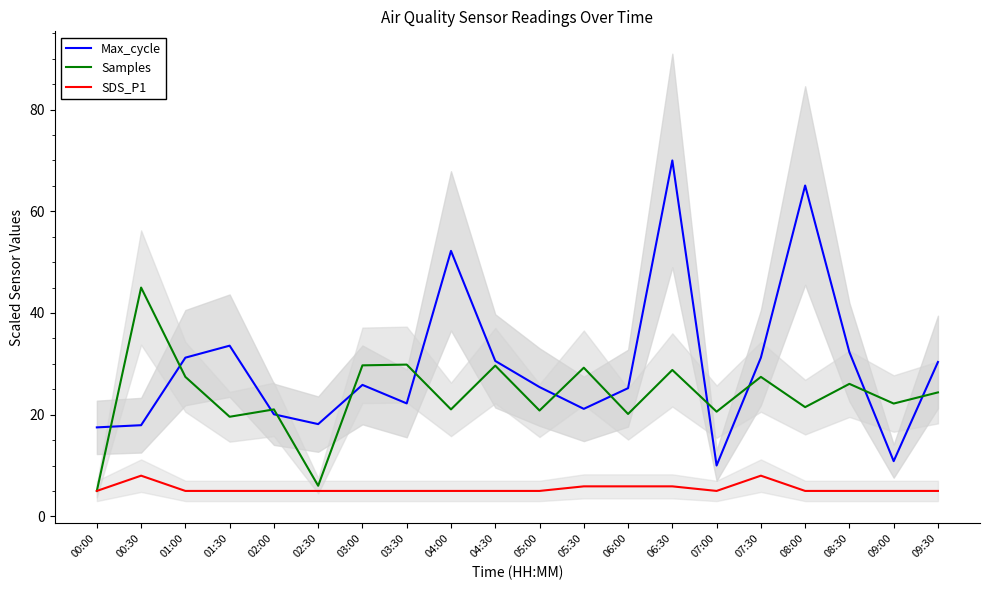

How many lines are shown in the chart?

3